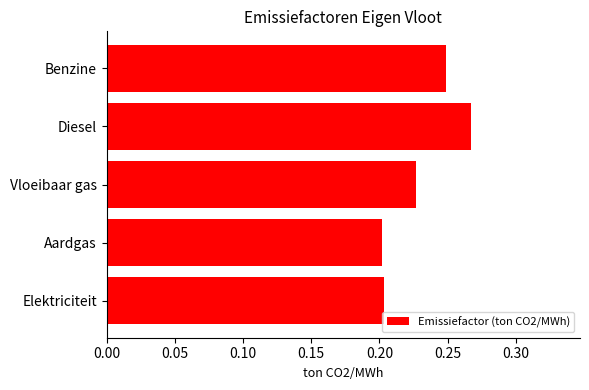

Is it true that the value at Benzine is 0.2?

True